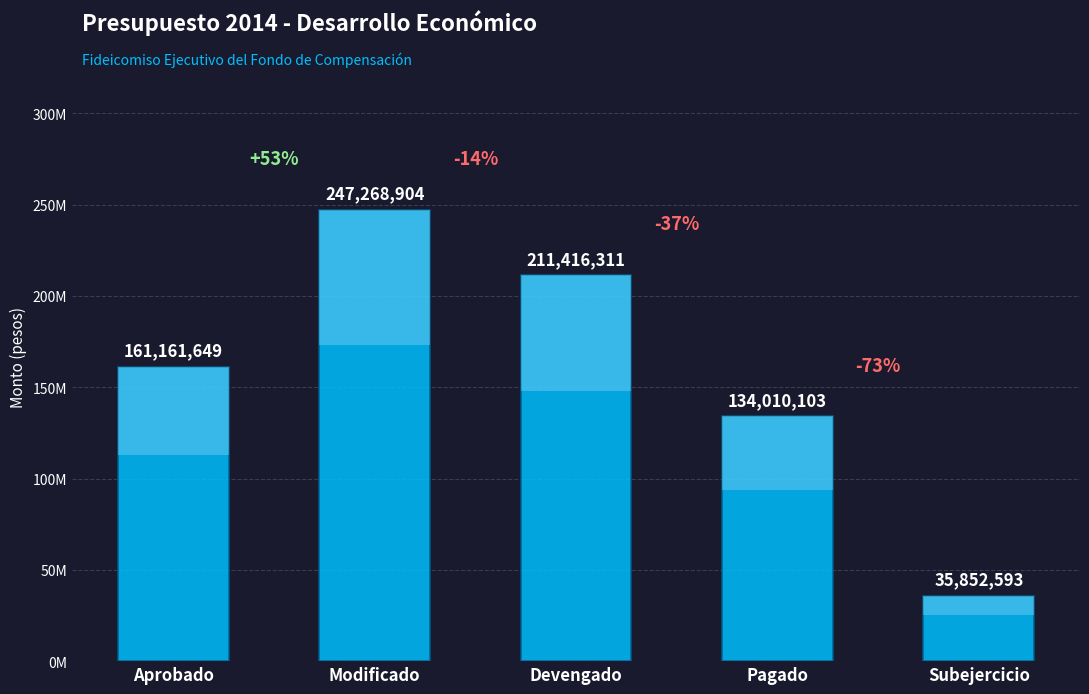

List the labels in order of value, largest first.

Modificado, Devengado, Aprobado, Pagado, Subejercicio